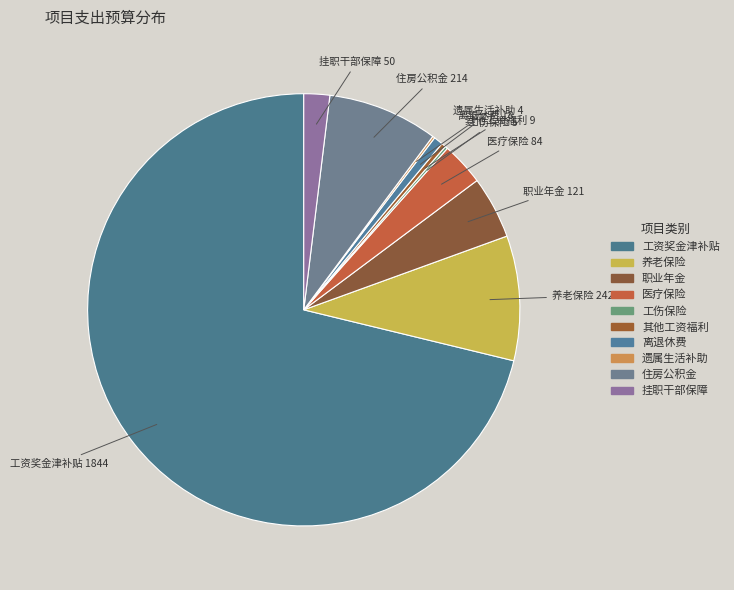

Is the sum of 离退休费 and 职业年金 greater than half?

No